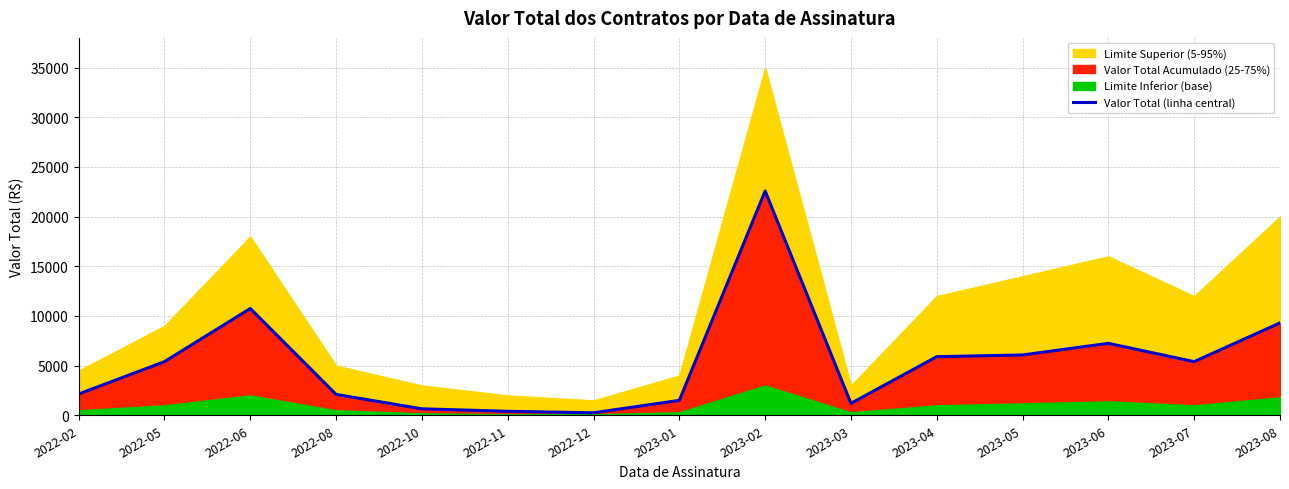

Where is the first local maximum?

2022-06